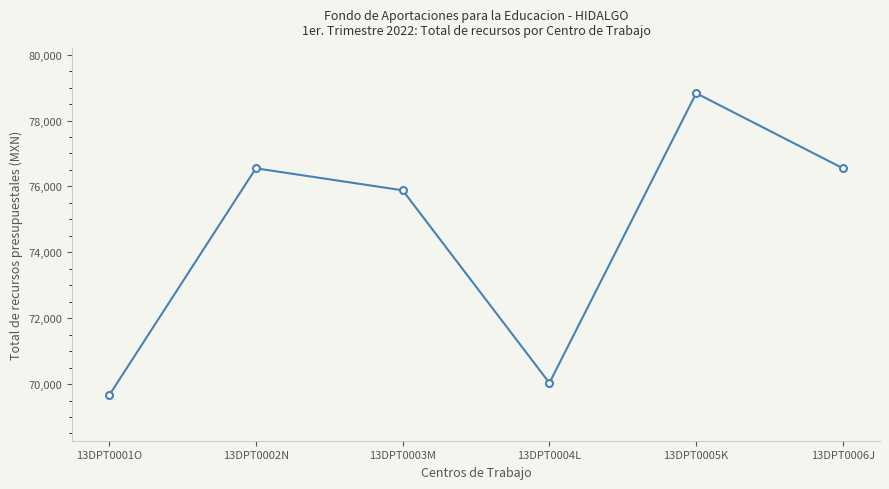

The value at 13DPT0001O is 15156.8. True or false?

False